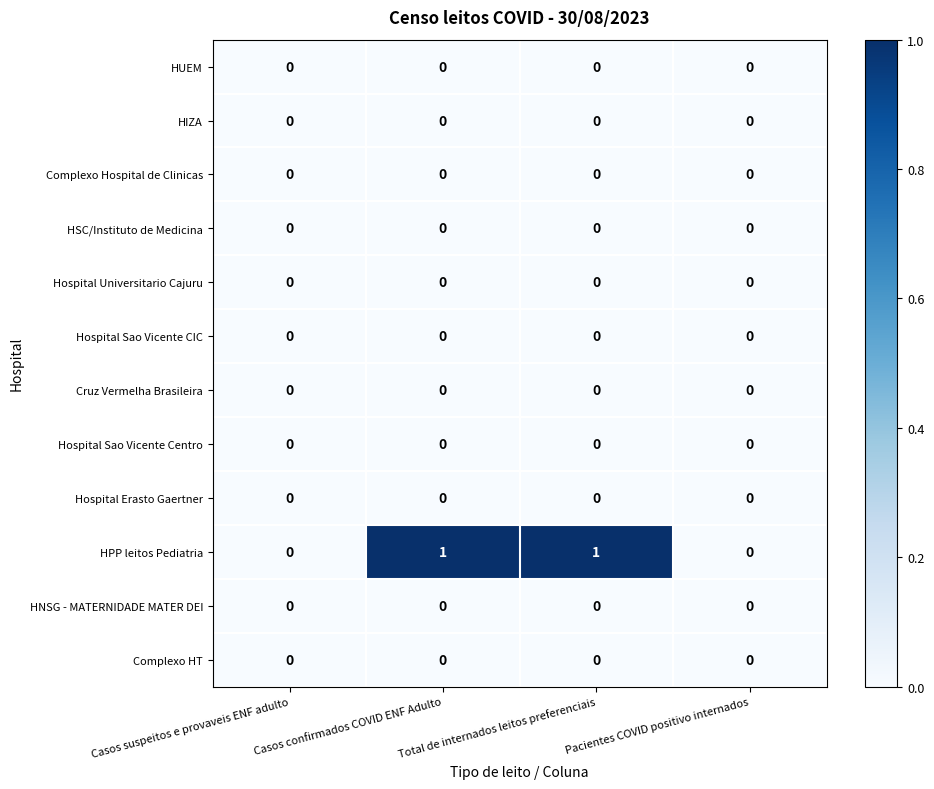

Which series has the largest range (max minus min)?

HPP leitos Pediatria